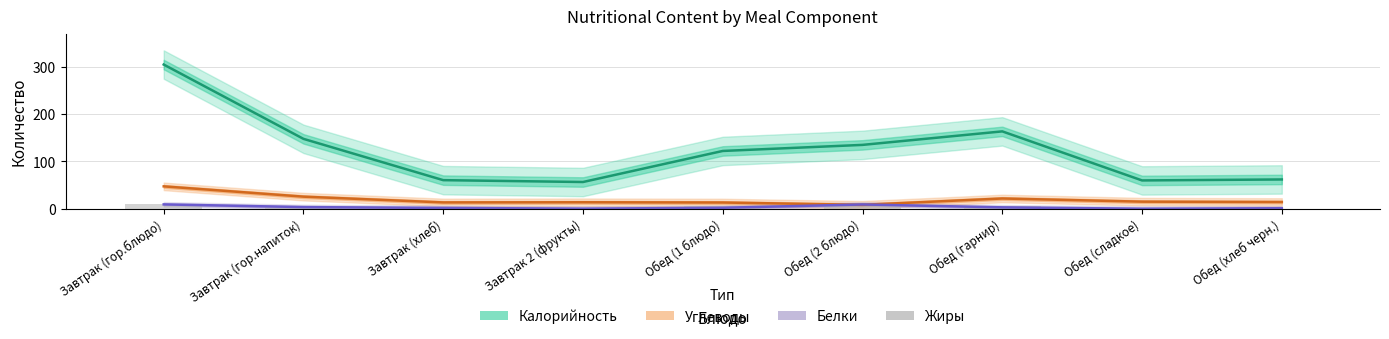

Is the value of Углеводы at Обед (гарнир) greater than the value of Калорийность at Обед (гарнир)?

No